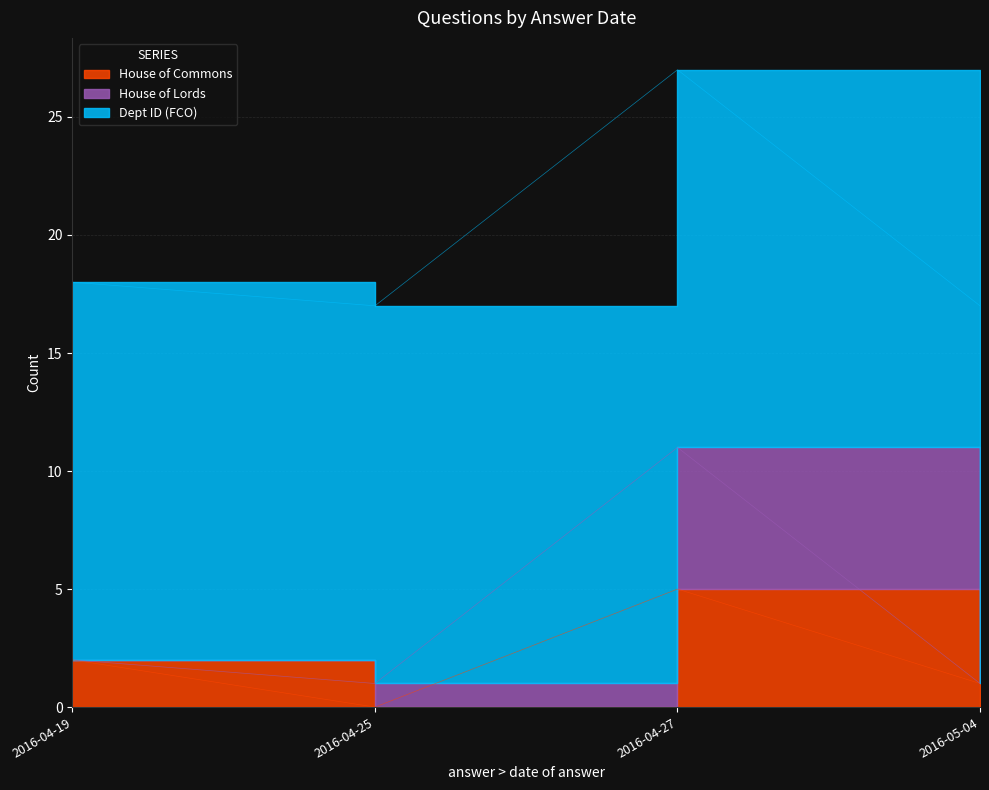

True or false: House of Commons and House of Lords cross at least once.

False